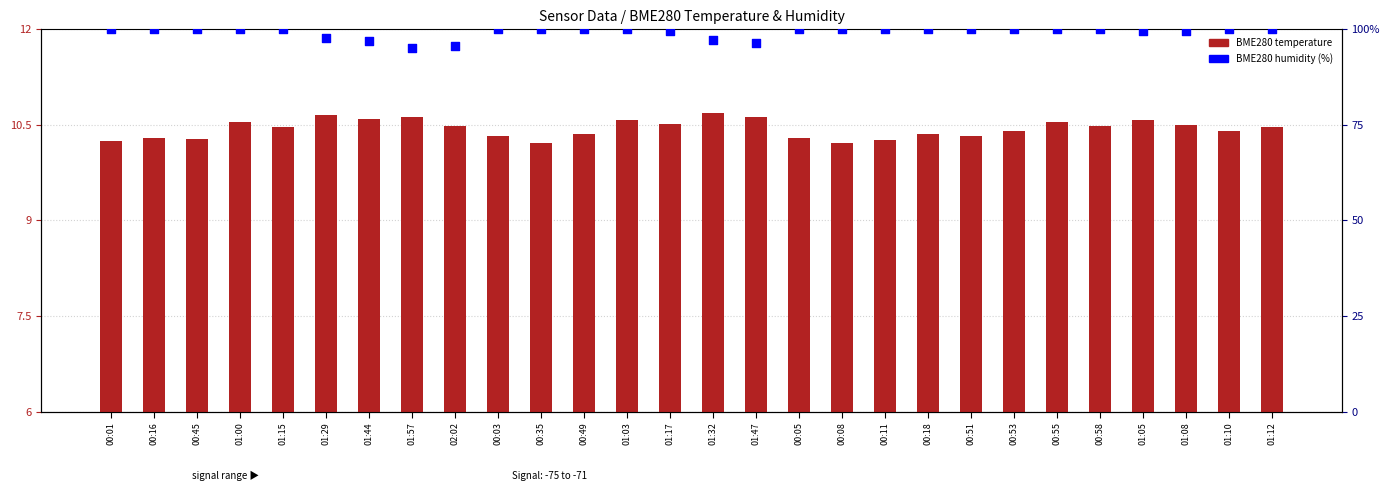

At which category is the sum across all series the highest?

01:00